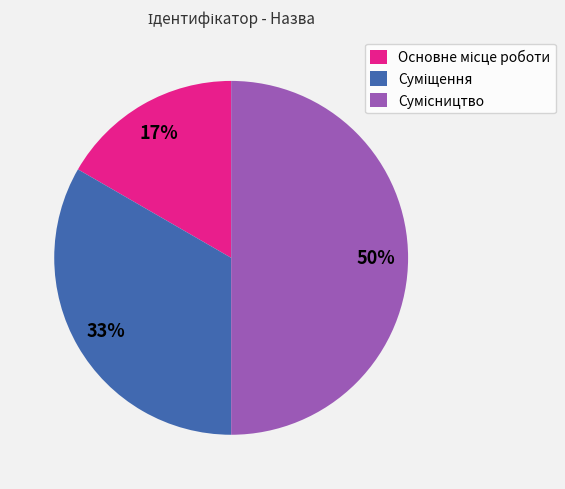

To the nearest percent, what is the difference between the largest and smallest slice percentages?

33%